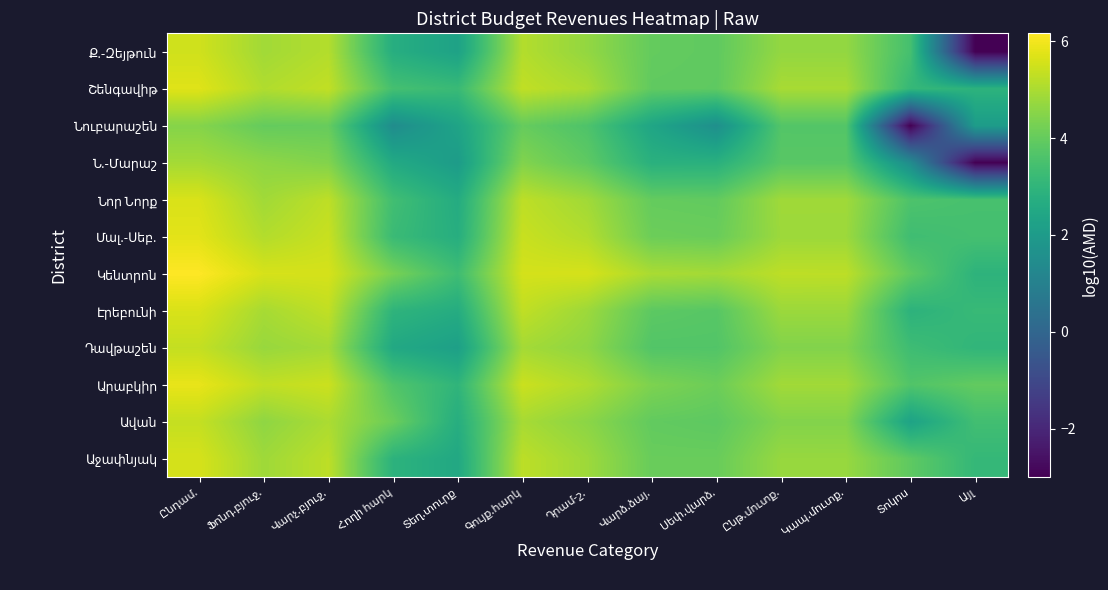

At which category is the sum across all series the highest?

Ընդամ.